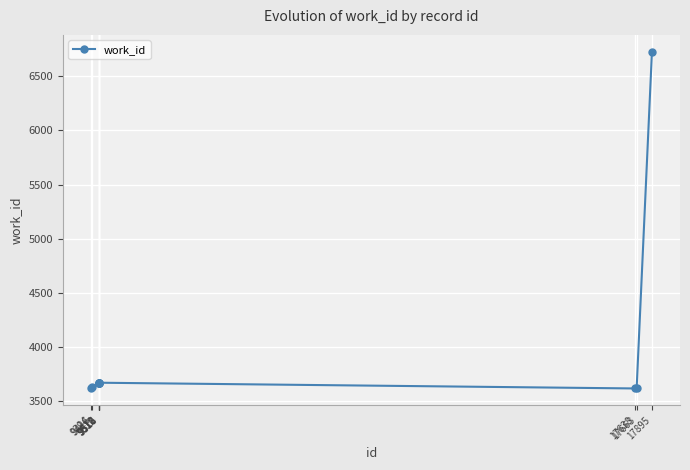

What is the difference between the maximum and minimum values?

3109